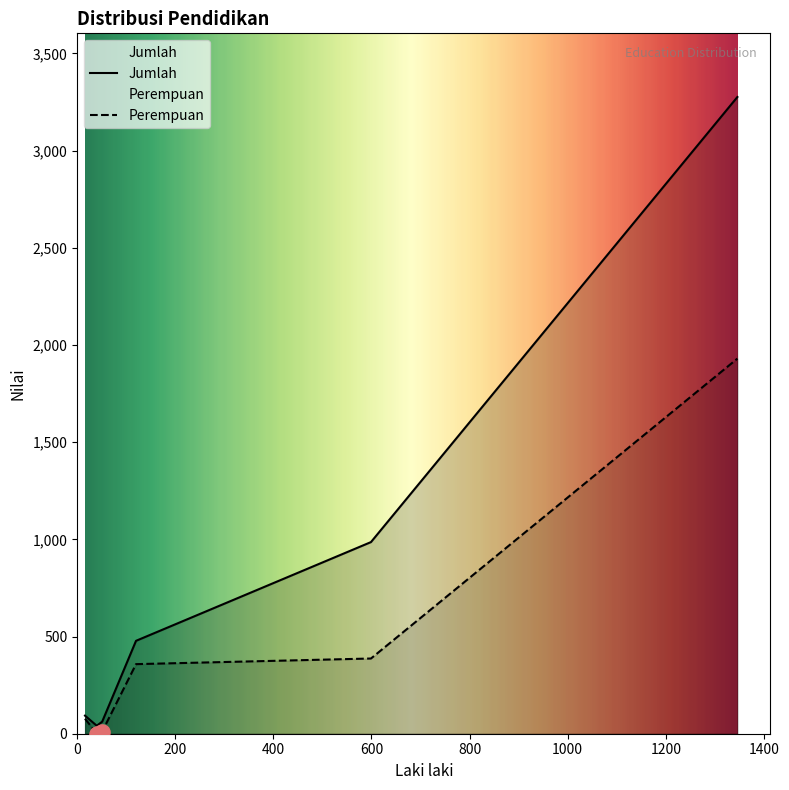

Which series has the widest spread of Y values?

Jumlah